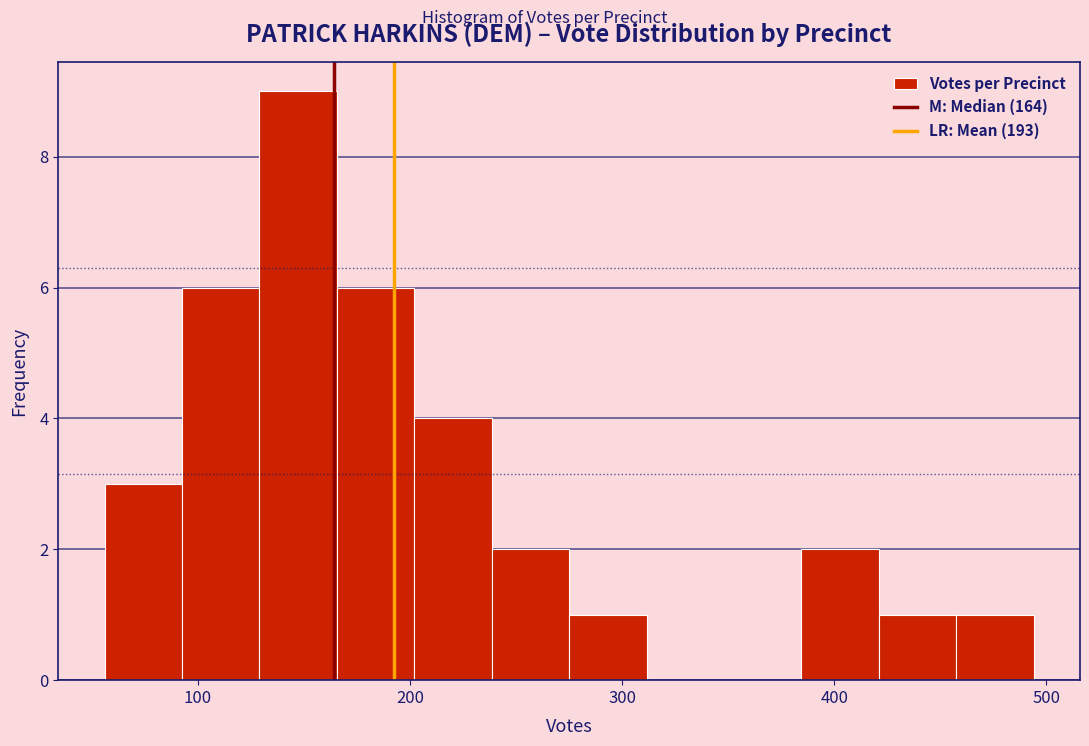

Around what value on the x-axis is the tallest bar? Give the approximate position of its centre, as read against the axis.

150